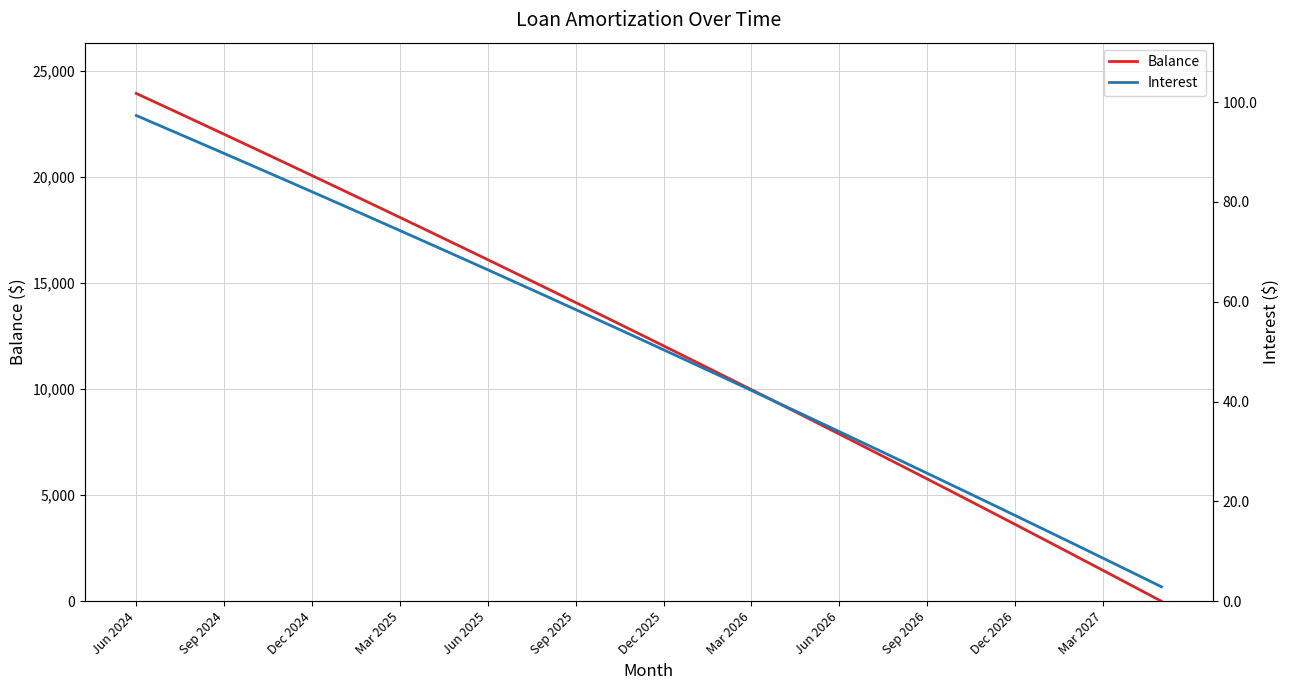

What is the lowest value of the Balance series?

1